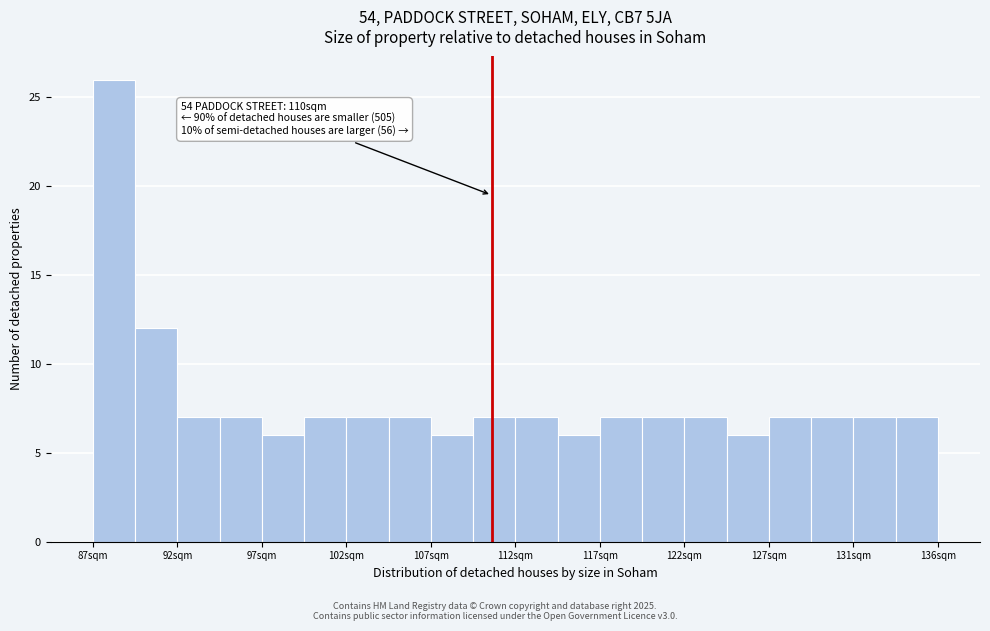

Which range on the x-axis has the tallest bar?

87.5 to 90.0